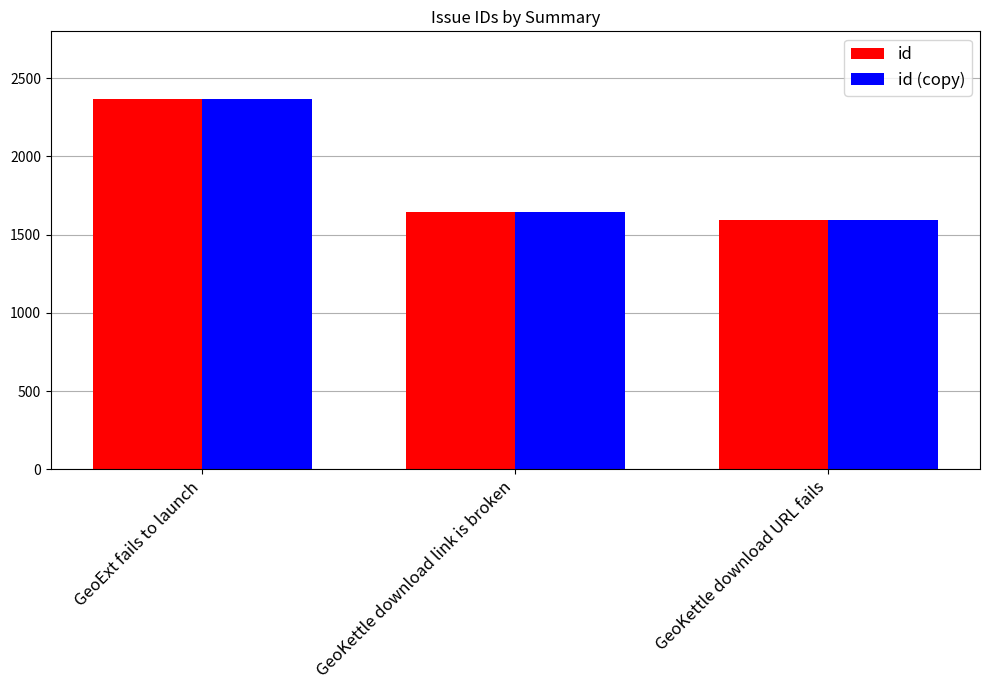

What is the sum of all id (copy) values?

5602